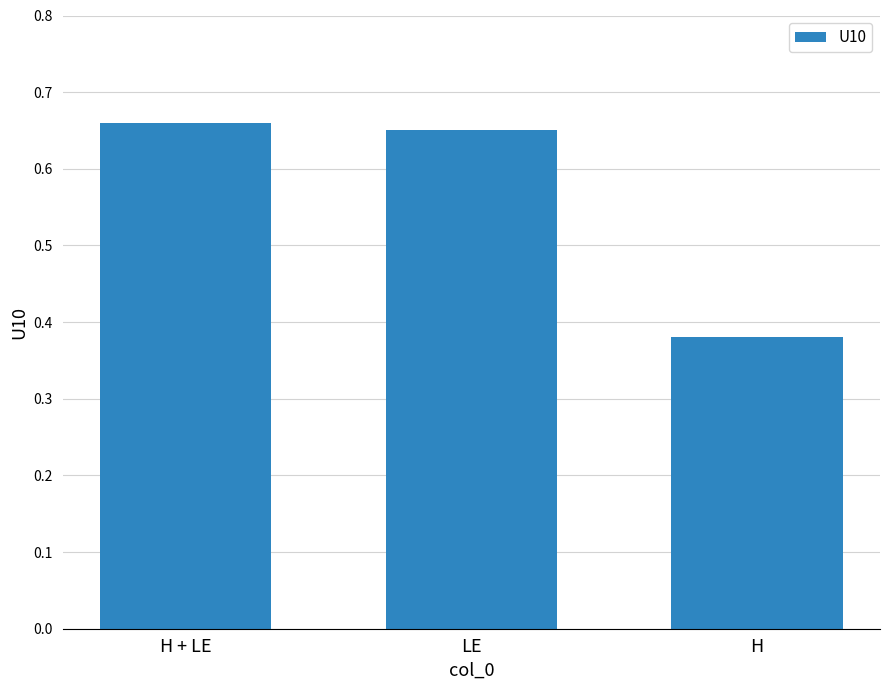

Are the bars grouped side by side (vs. stacked)?

No